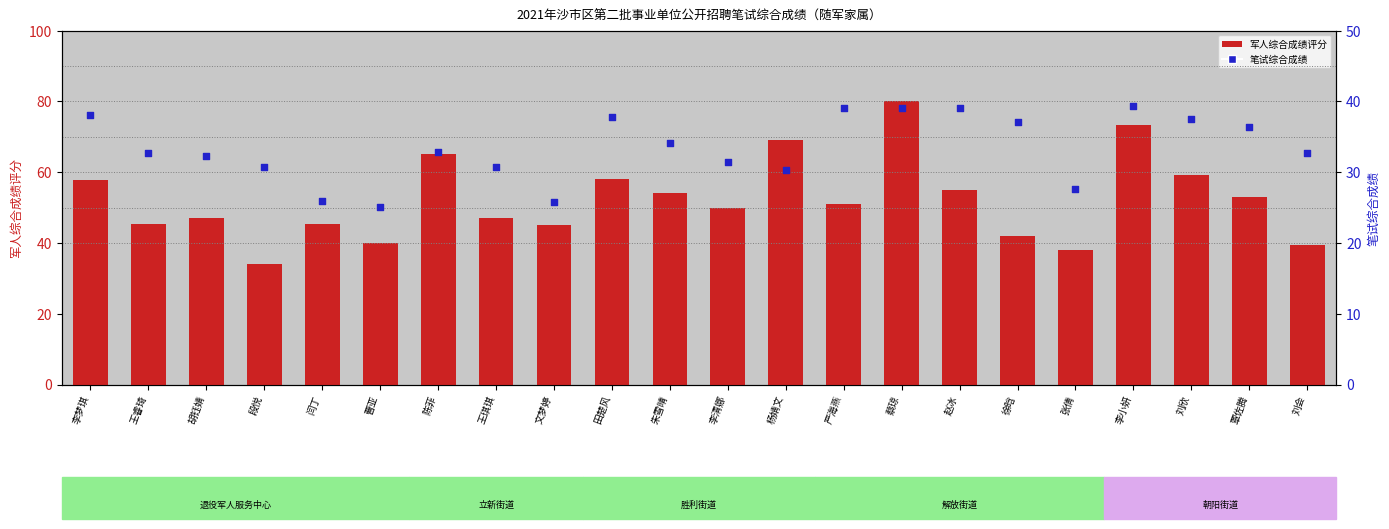

What are all the series names shown in the legend?

军人综合成绩评分, 笔试综合成绩